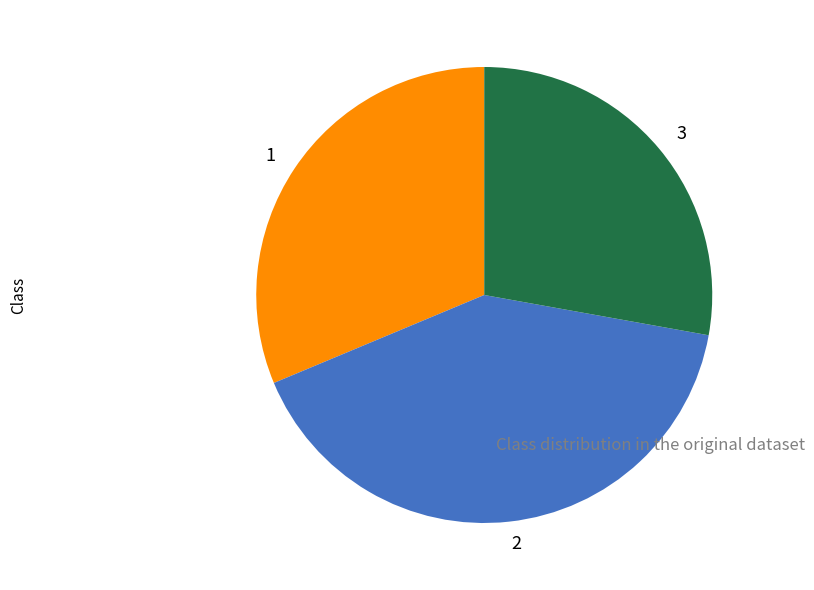

How many slices are in this pie chart?

3